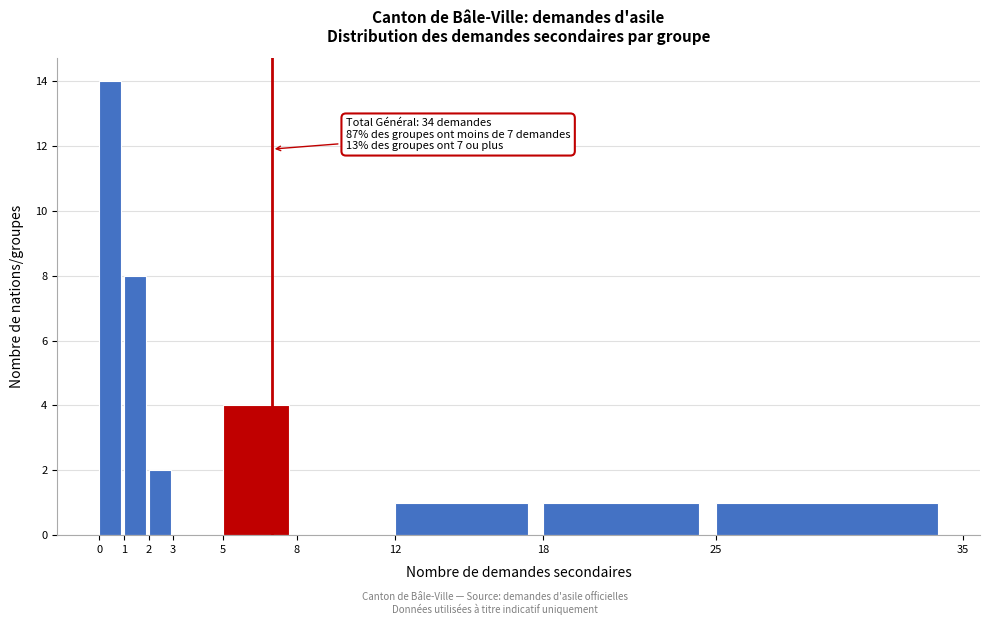

Which range on the x-axis has the tallest bar?

0 to 1